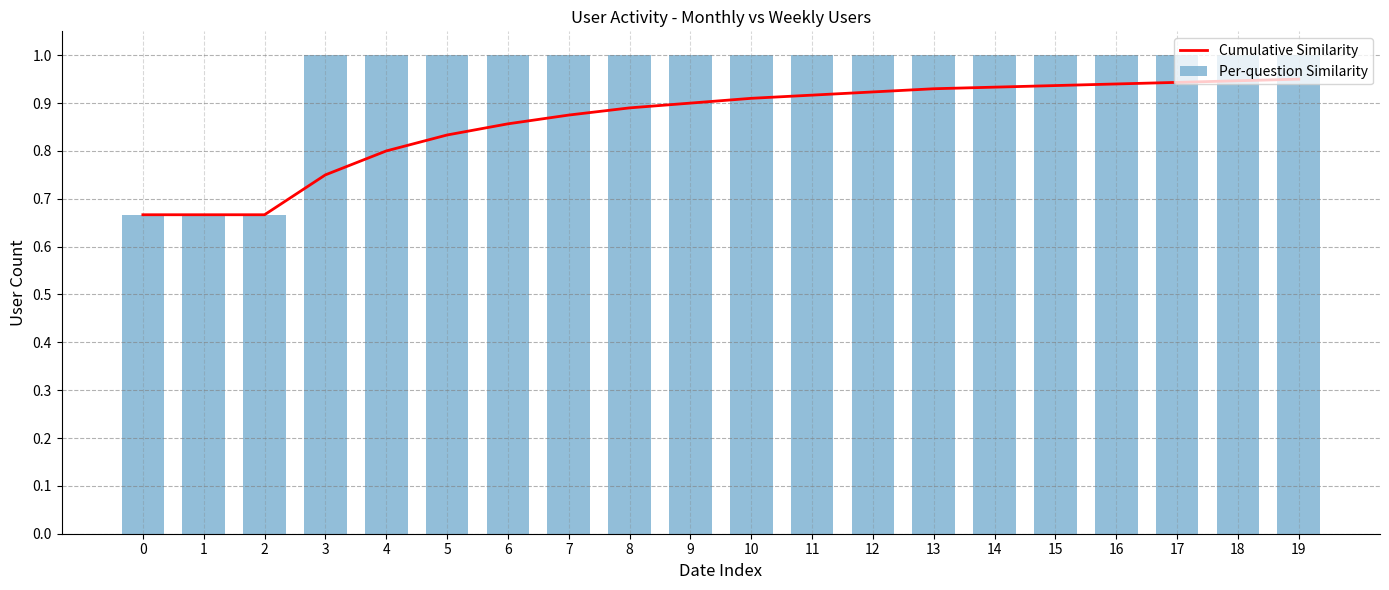

What are all the series names shown in the legend?

Cumulative Similarity, Per-question Similarity